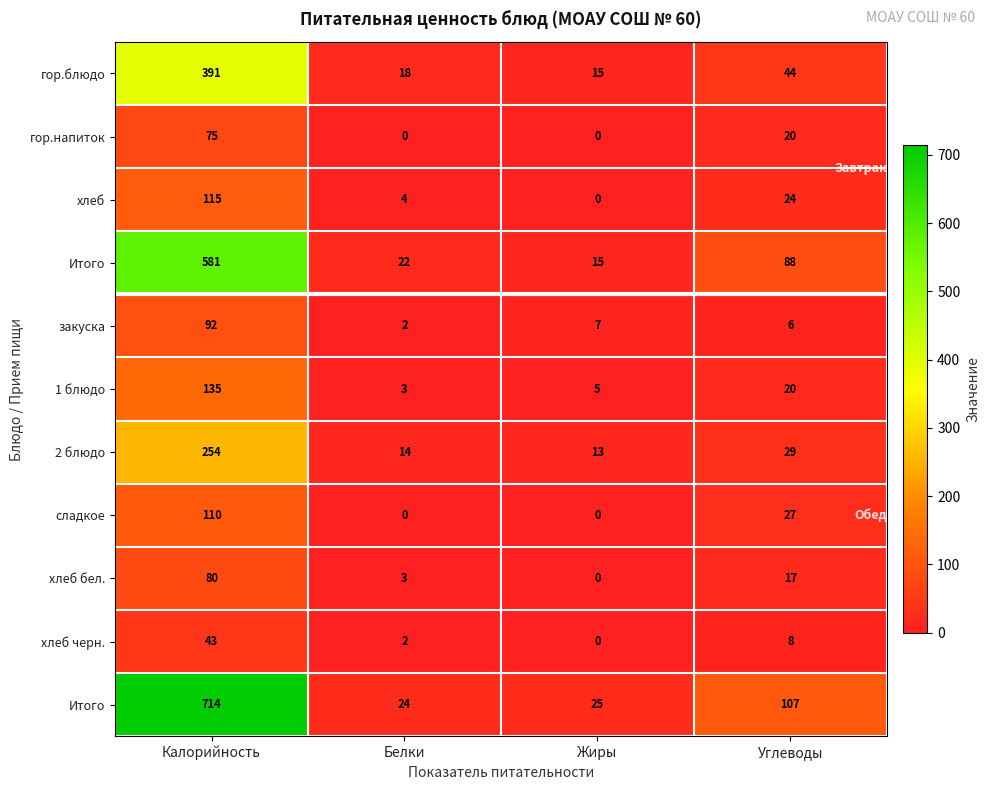

At which category does the chart reach its minimum across all series?

Белки